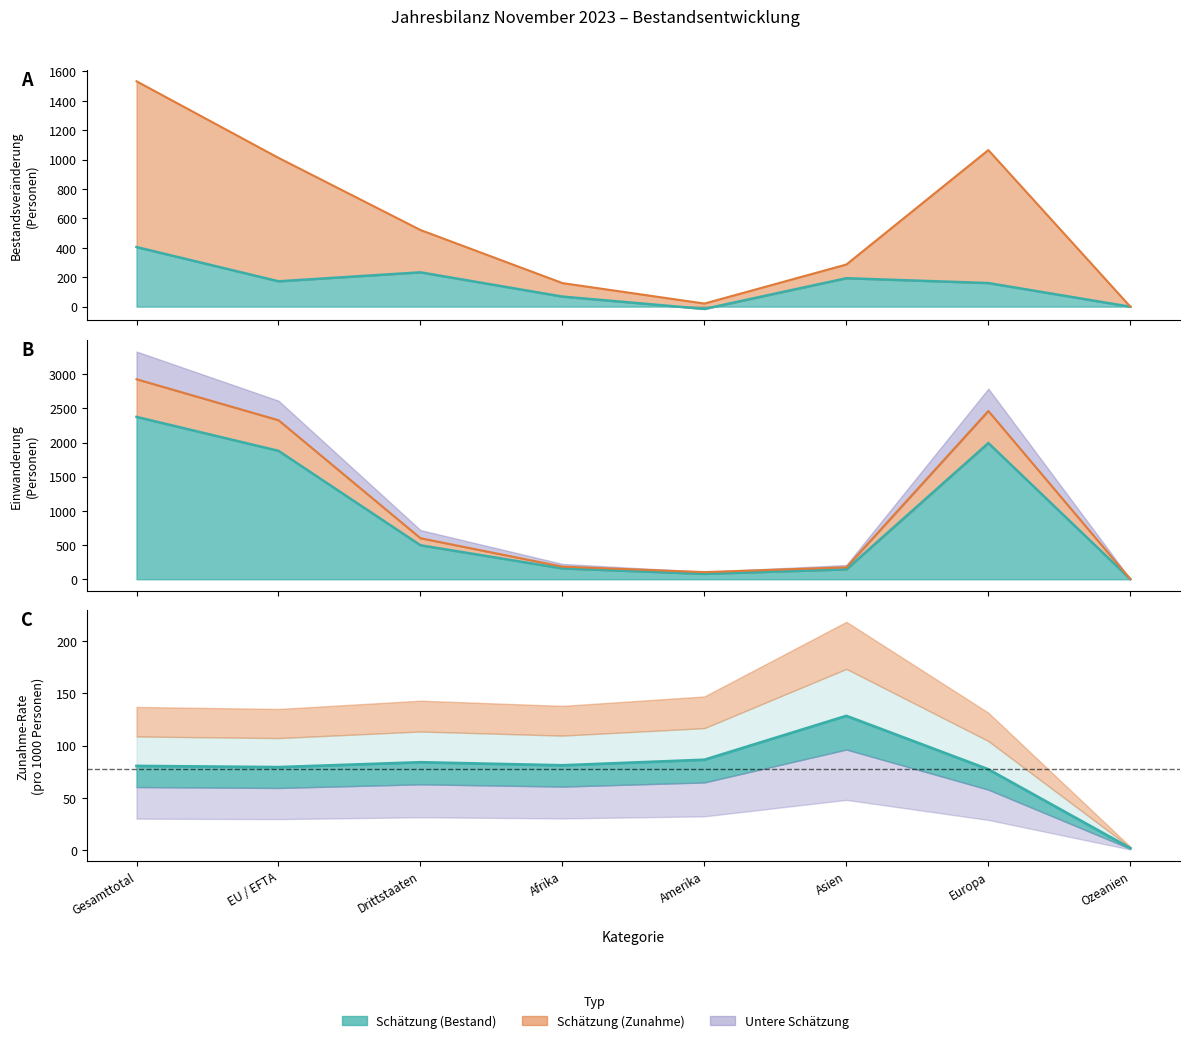

How many interior local valleys does the Bestand Ende Vorjahr series have?

1